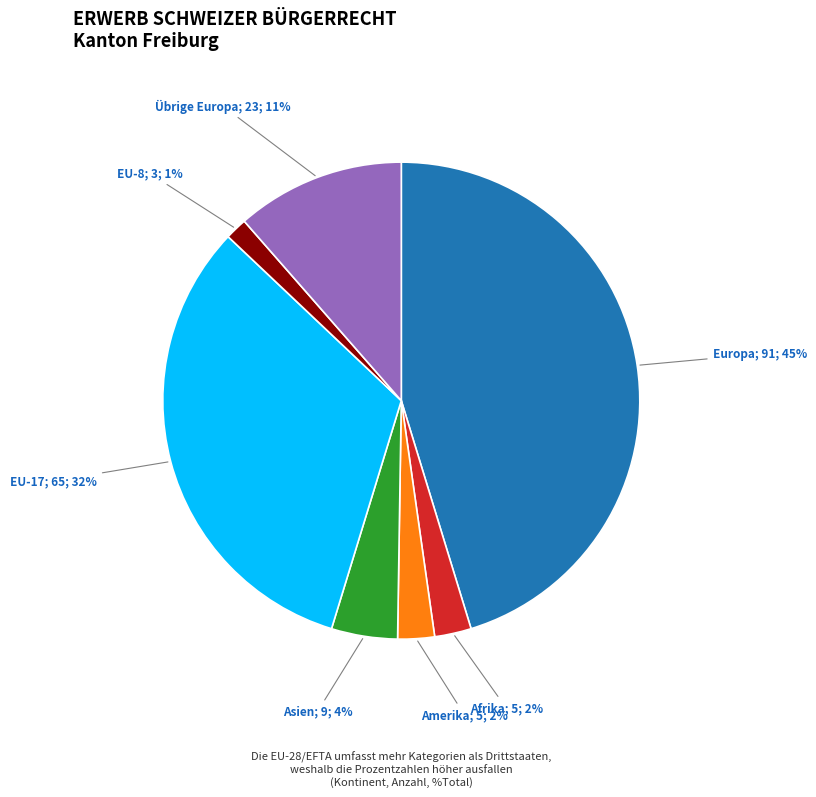

Is there any slice that represents more than half of the pie?

No